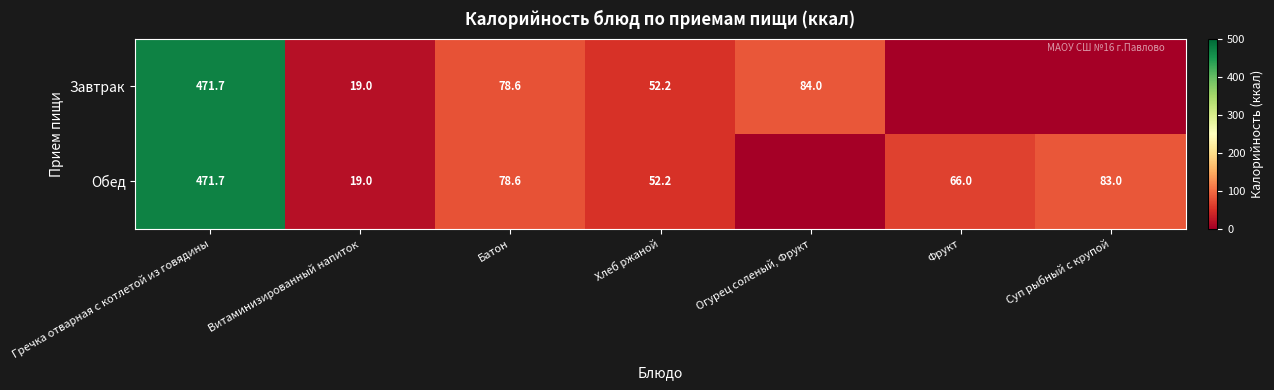

What is the difference between the Обед values at Витаминизированный напиток and Хлеб ржаной?

33.2